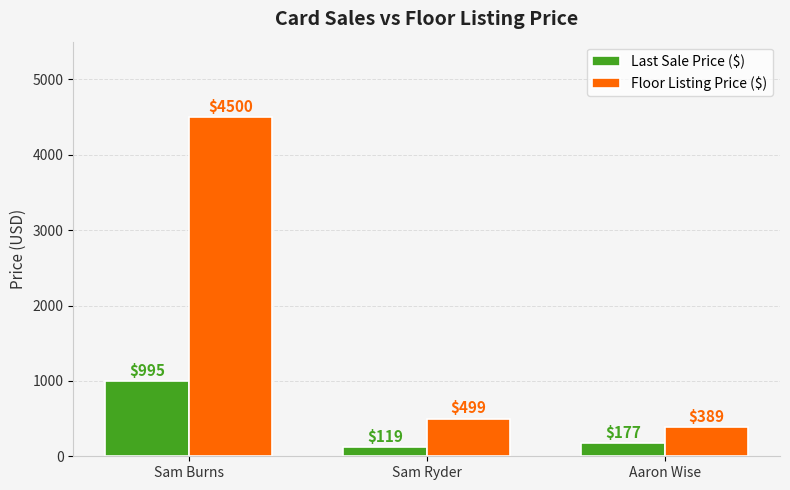

Reading left to right, extract all data points from this chart.

Last Sale Price ($): 995	119	177
Floor Listing Price ($): 4500	499	389